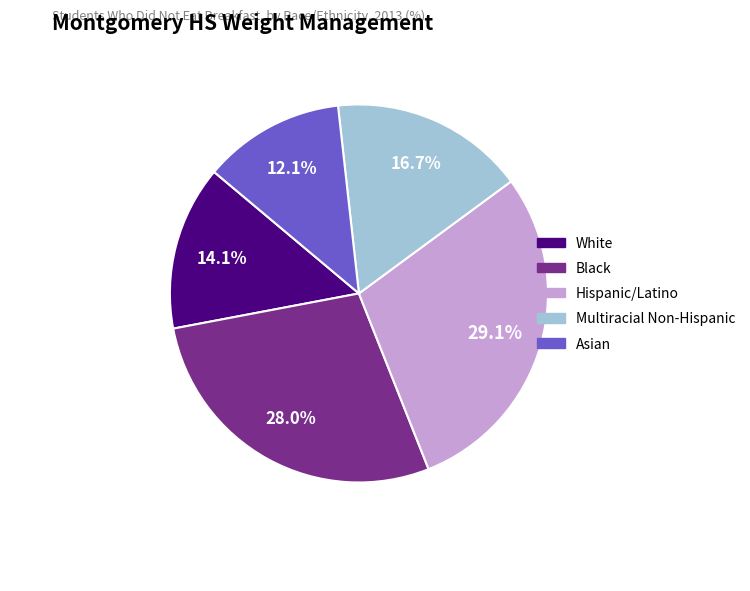

What portion of the pie excludes Black?

72.0%